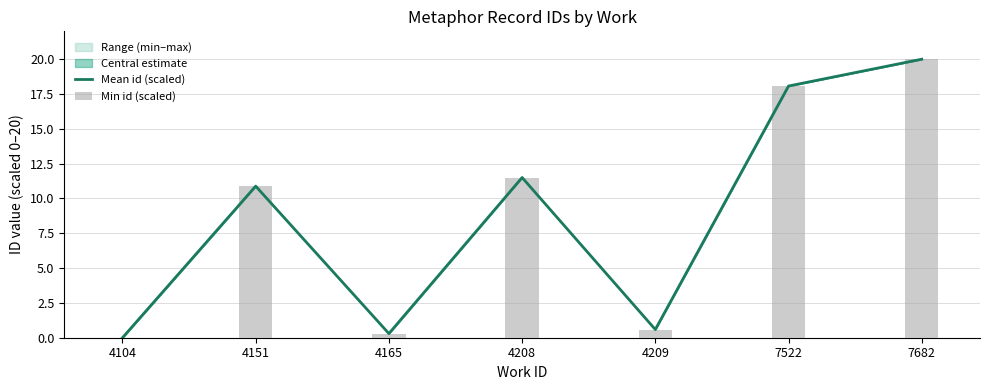

At which label is Mean id (scaled) closest to 9?

4151